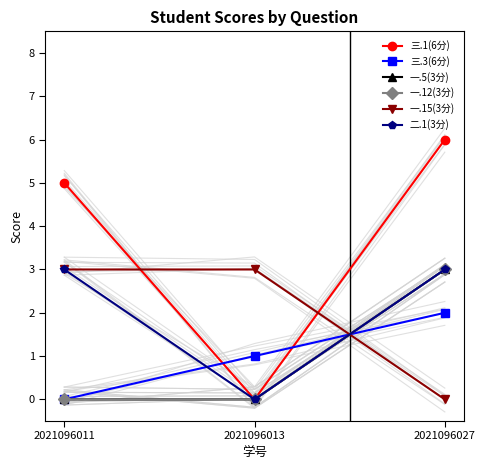

List the series in order of their peak value, lowest first.

三.3(6分), 一.5(3分), 一.12(3分), 一.15(3分), 二.1(3分), 三.1(6分)